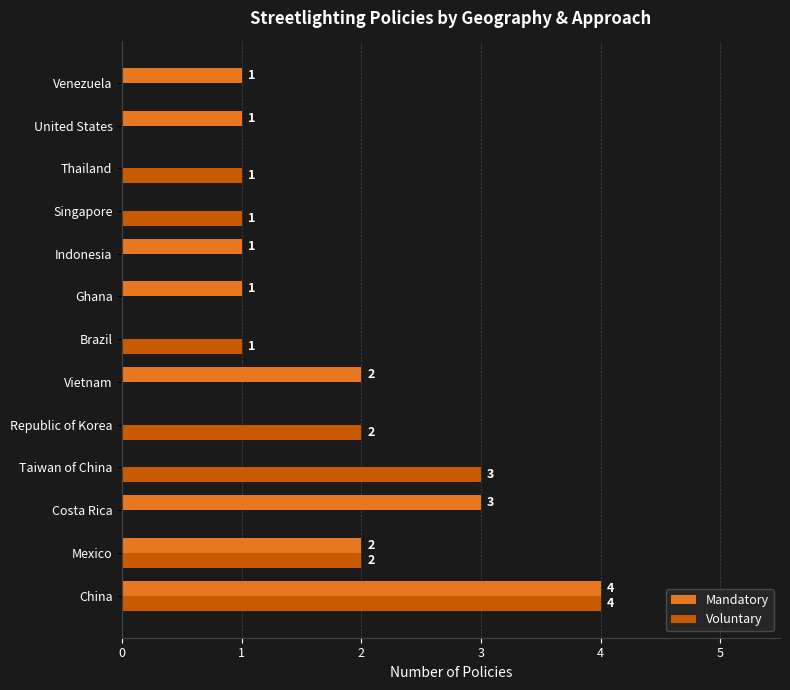

How many Voluntary values are between 0 and 2?

11